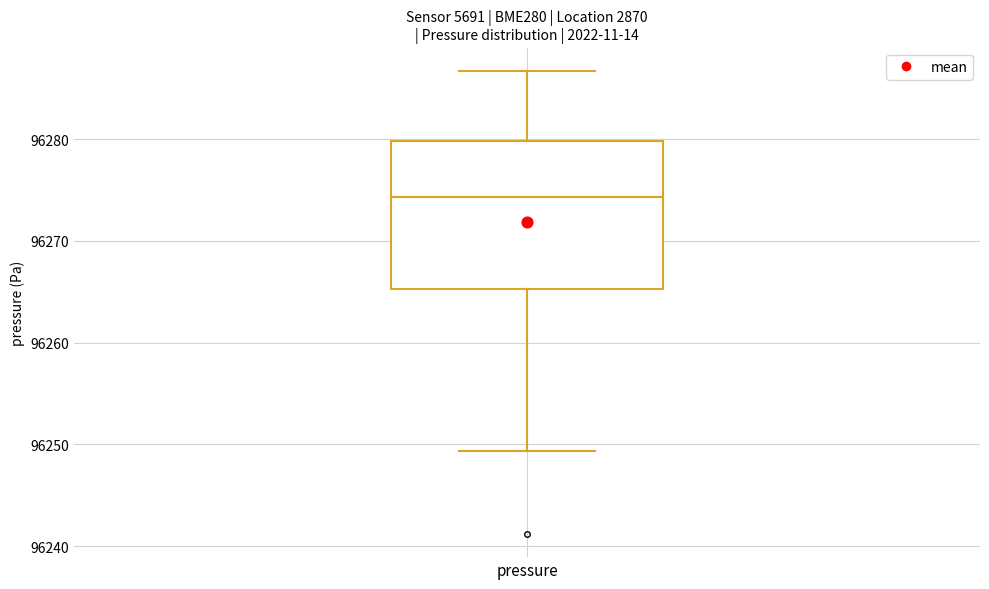

Transcribe this box plot: give where the median line is, the range the box spans, and where the two whiskers end, as read against the y-axis. The values are not printed on the chart, so give them approximately, as read against the axis.

median 96274, box 96265 to 96280, whiskers 96249 to 96287